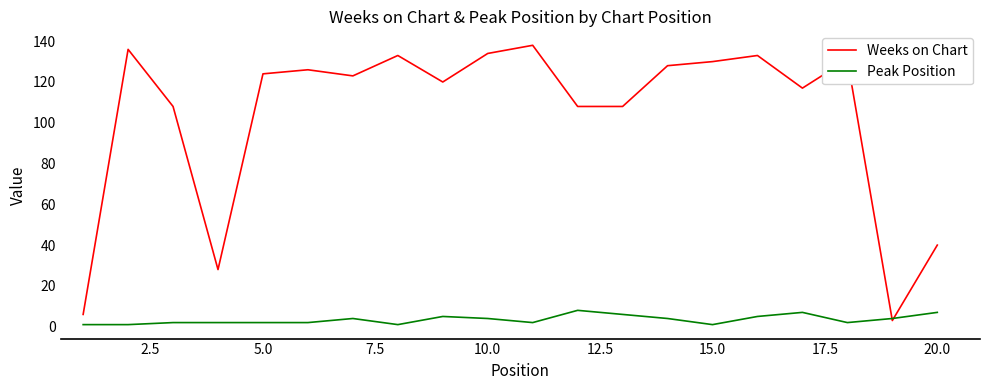

Rank the series by their average value, from lowest to highest.

Peak Position, Weeks on Chart